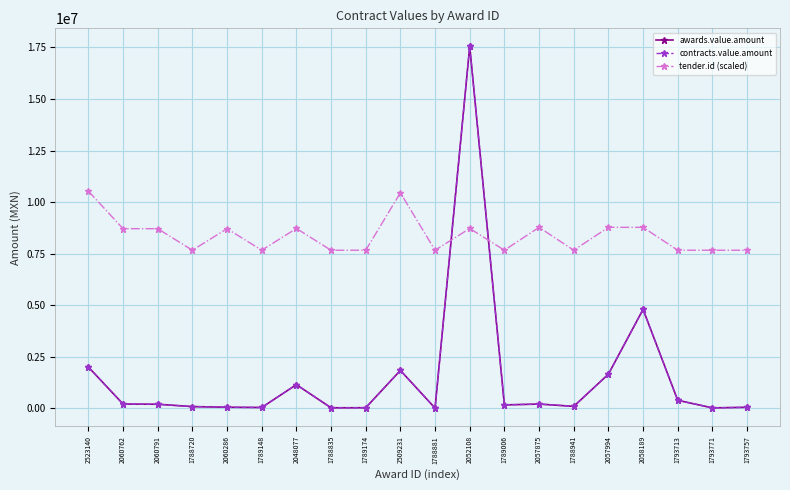

Which category has the lowest value in the tender.id (scaled) series?

1788720